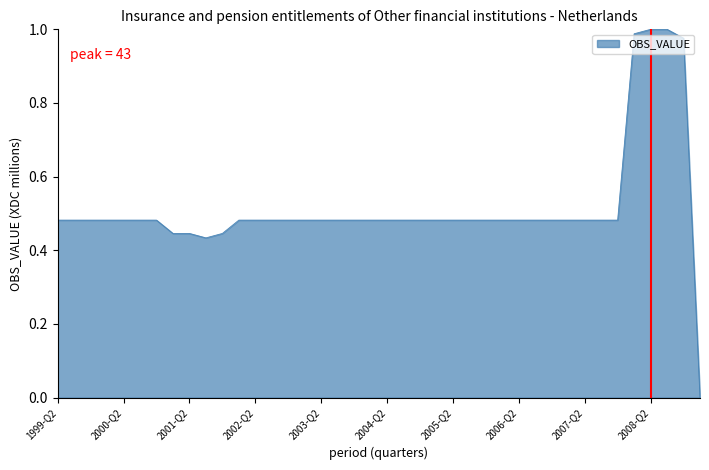

Does the chart display data point markers on the line(s)?

No